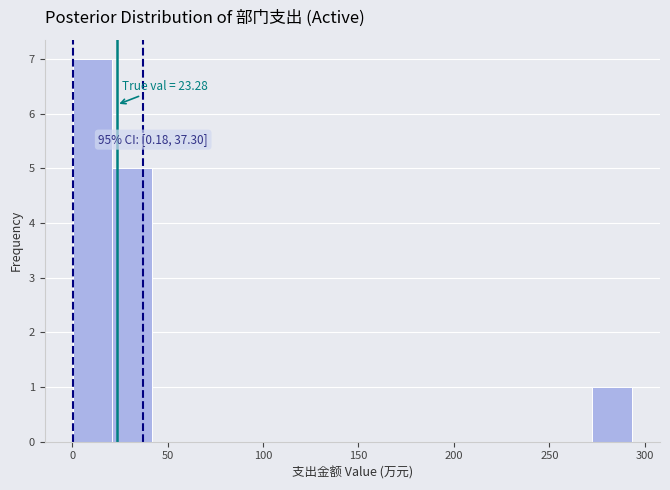

Which range on the x-axis has the tallest bar?

0 to 20